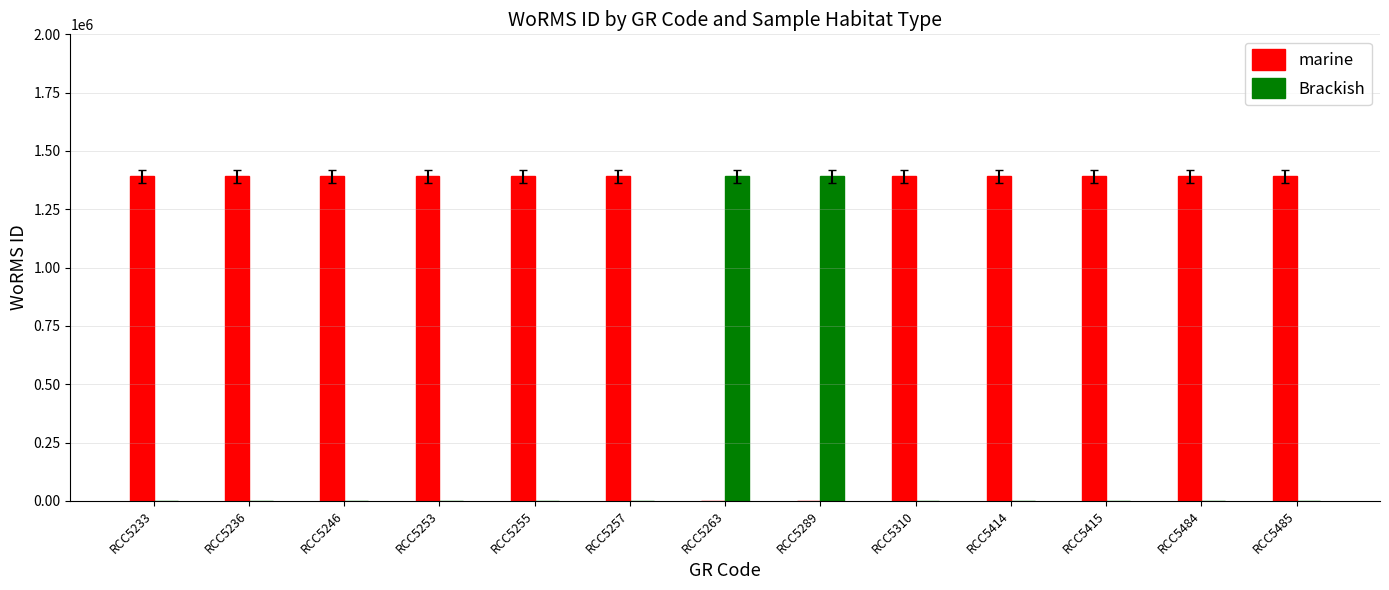

What is the spread (max minus min) of values at RCC5257?

1391362